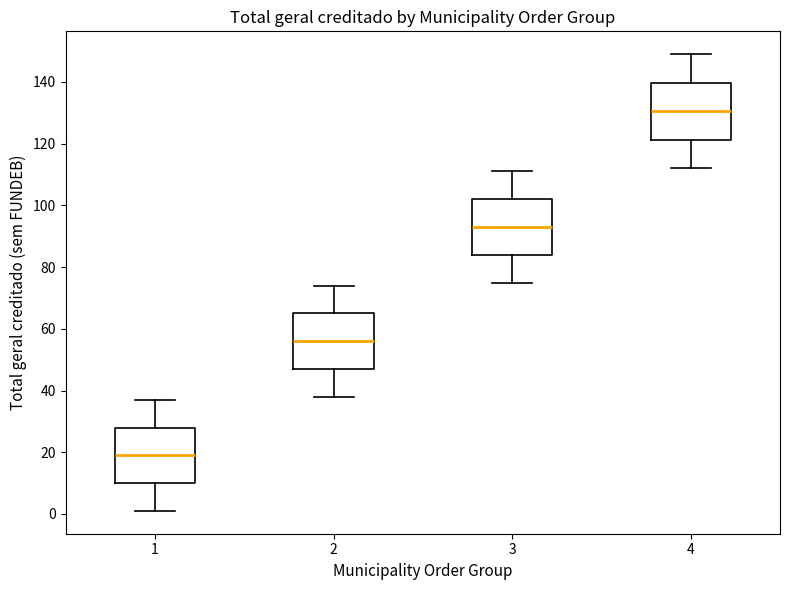

Where does the lower whisker of the box at x = 2 end on the y-axis? The values are not printed on the chart, so give them approximately, as read against the axis.

38